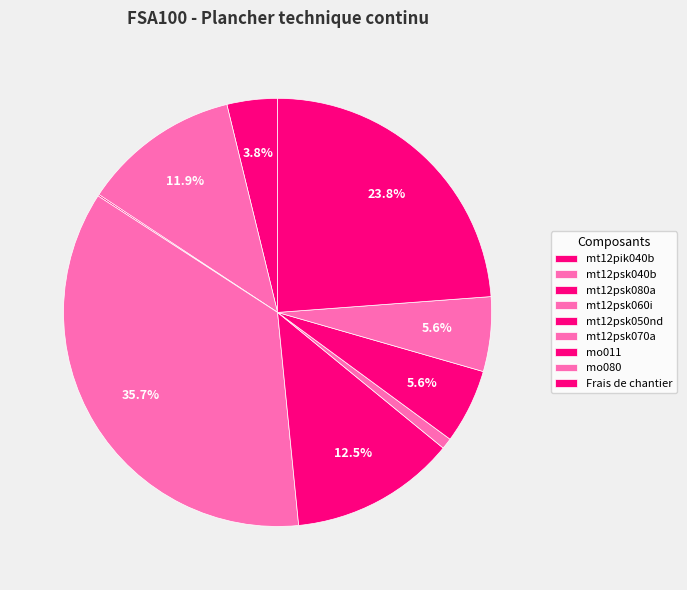

Rank the categories by value from lowest to highest.

mt12psk080a, mt12psk070a, mt12pik040b, mo011, mo080, mt12psk040b, mt12psk050nd, Frais de chantier, mt12psk060i